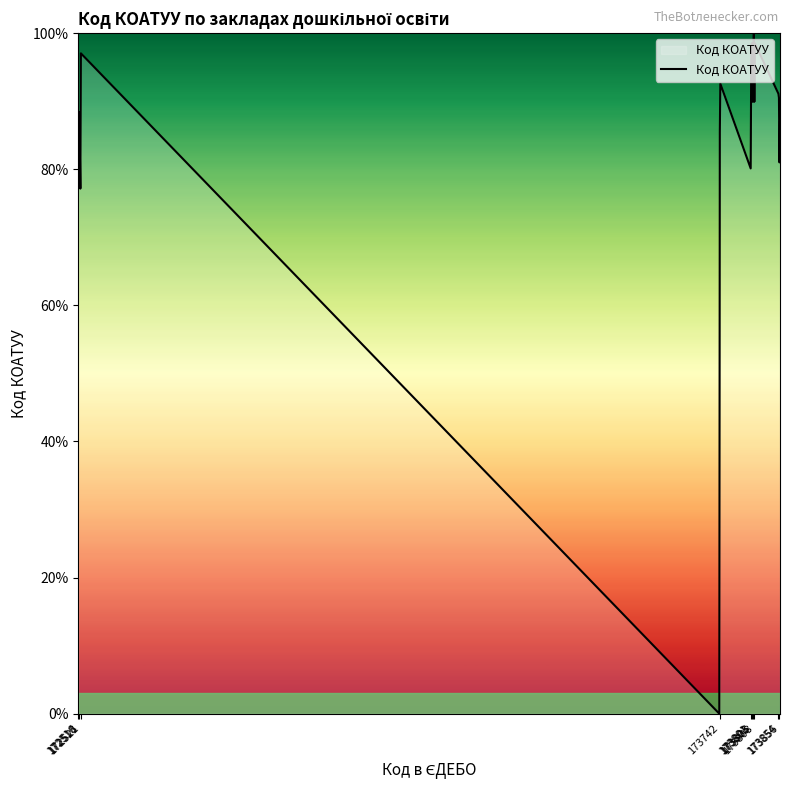

What is the difference between the maximum and minimum values?

100.0